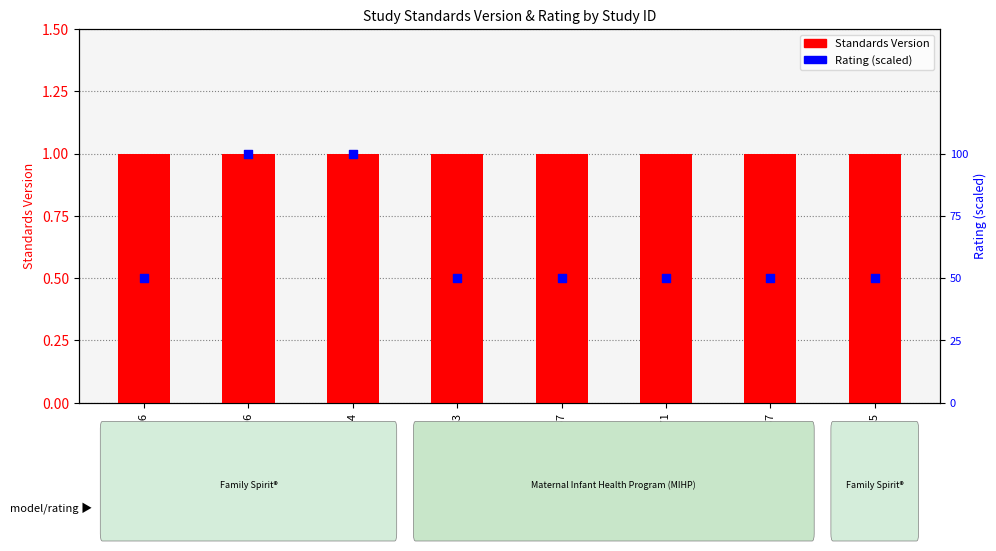

What is the total value across all series at WWHV029496?

2.0